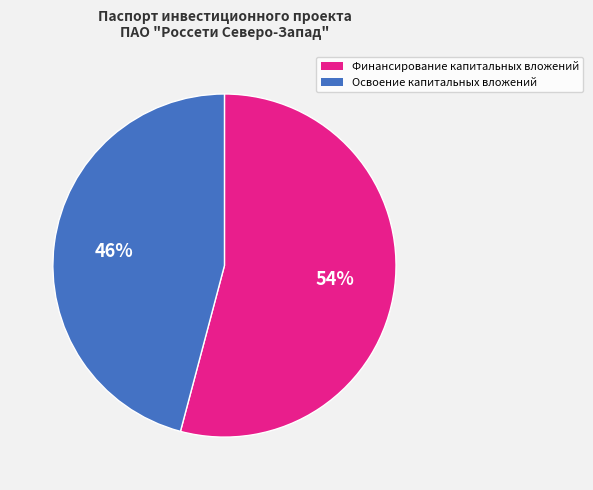

What is the ratio of the value at Финансирование капитальных вложений to the value at Освоение капитальных вложений?

1.2